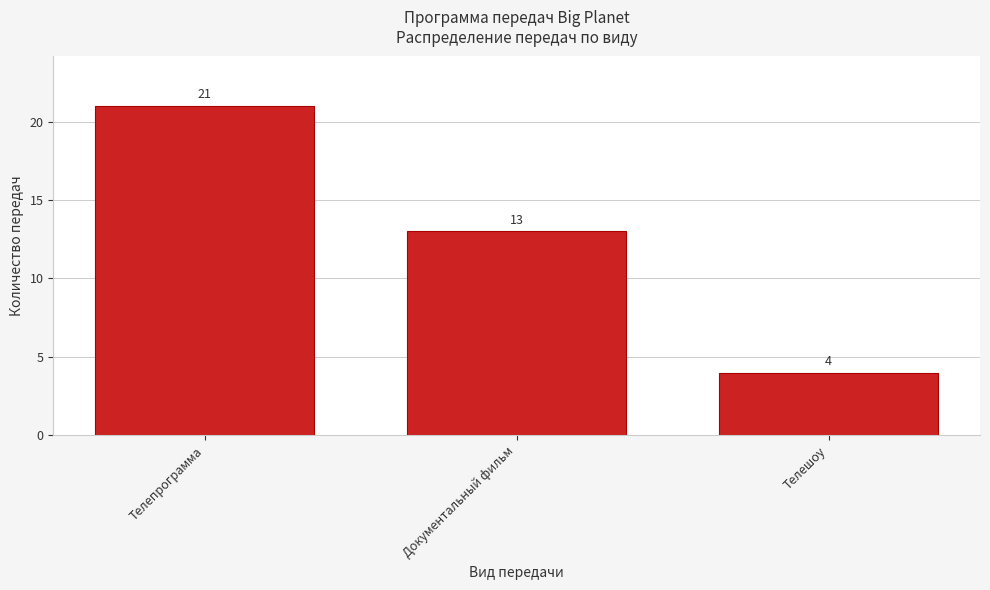

Reading left to right, list all the values displayed in this chart.

21	13	4